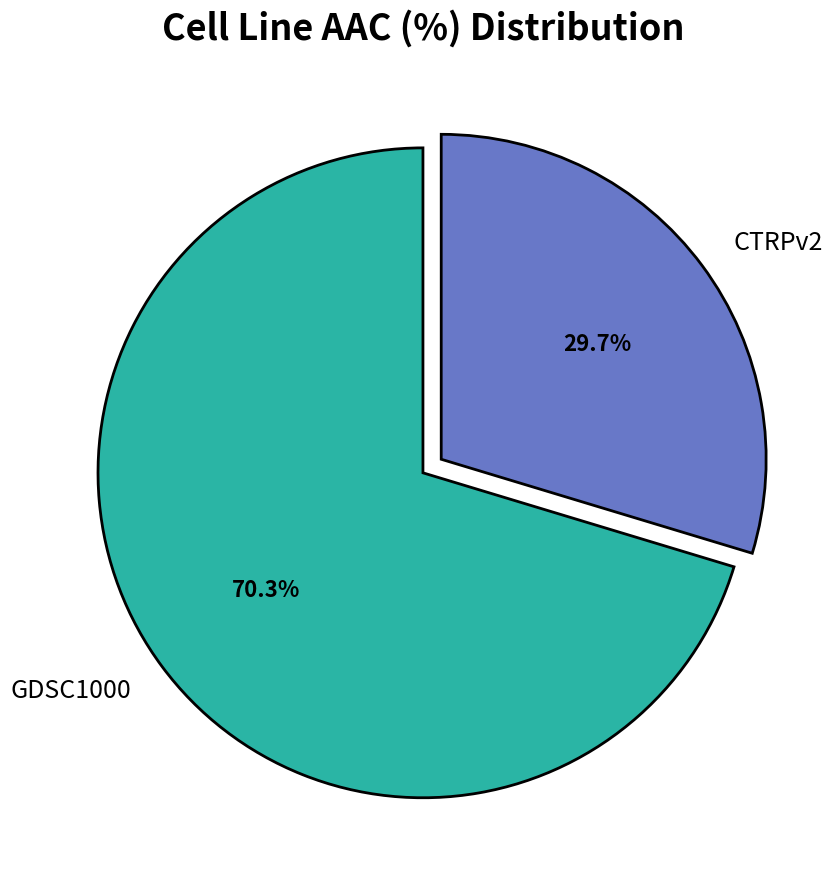

What percentage do GDSC1000 and CTRPv2 together represent?

100.0%